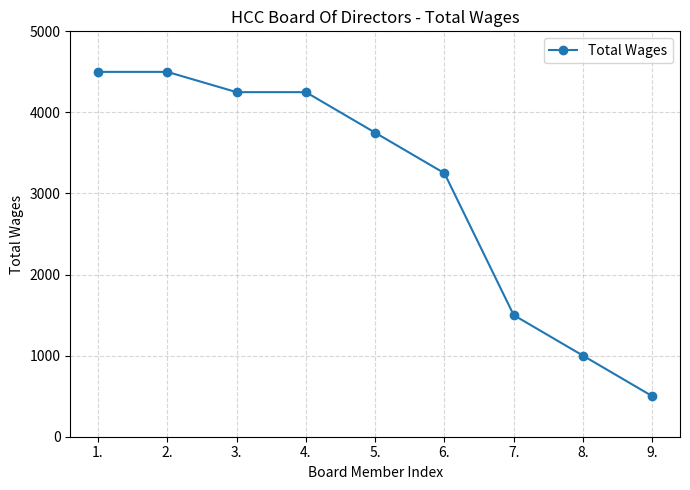

What is the smallest value displayed?

500